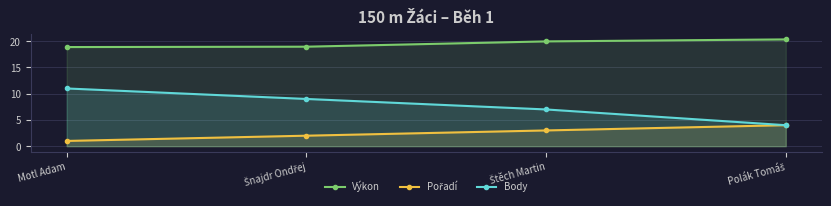

True or false: Body and Pořadí cross at least once.

False